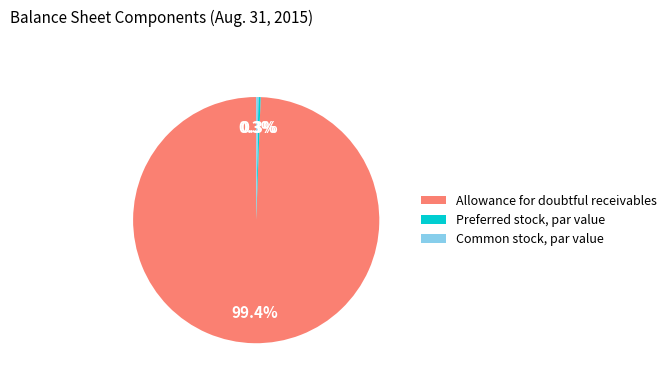

To the nearest percent, what is the combined percentage of Preferred stock, par value and Allowance for doubtful receivables?

100%